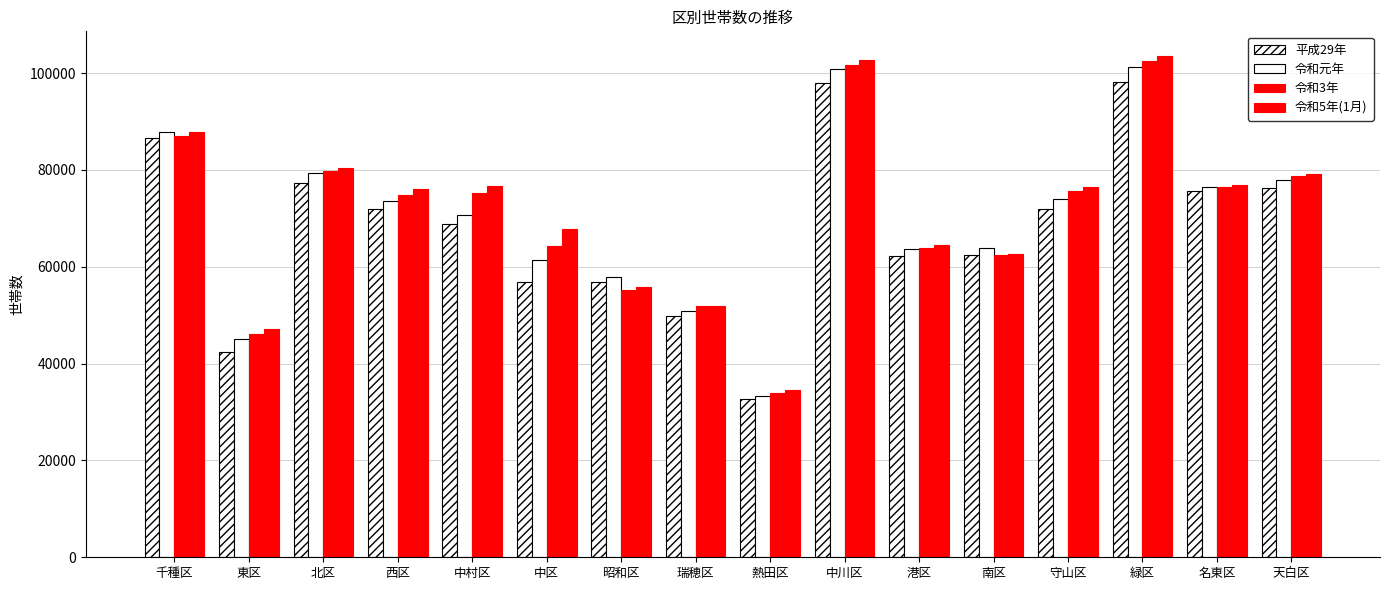

Which category has the highest value across all series?

緑区